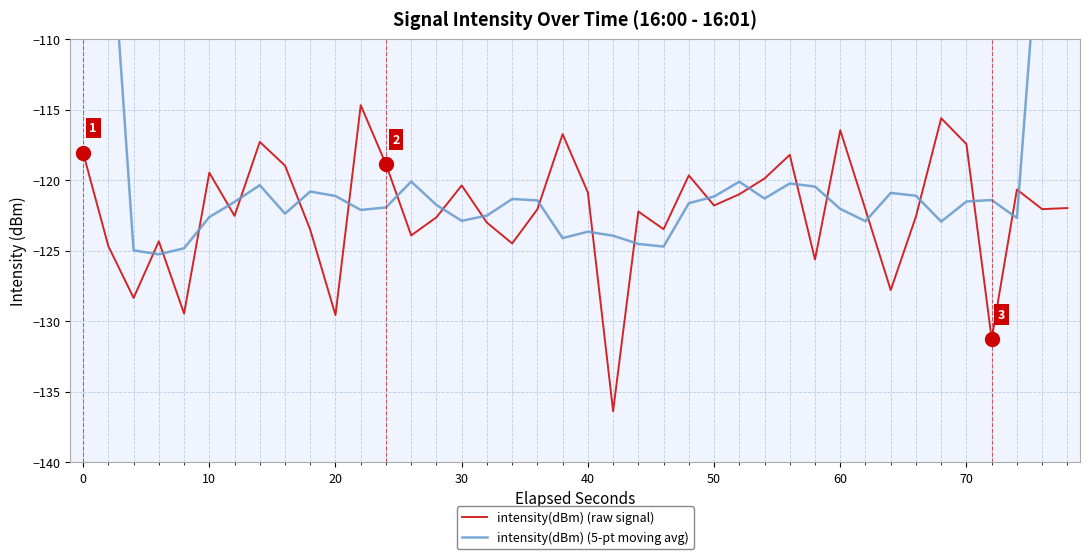

True or false: intensity(dBm) (raw signal) has a value of -117.5 at 70.

True